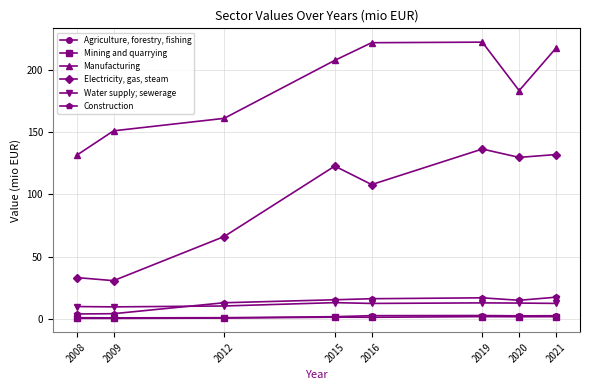

What is the approximate value of Construction at 2016?

16.1